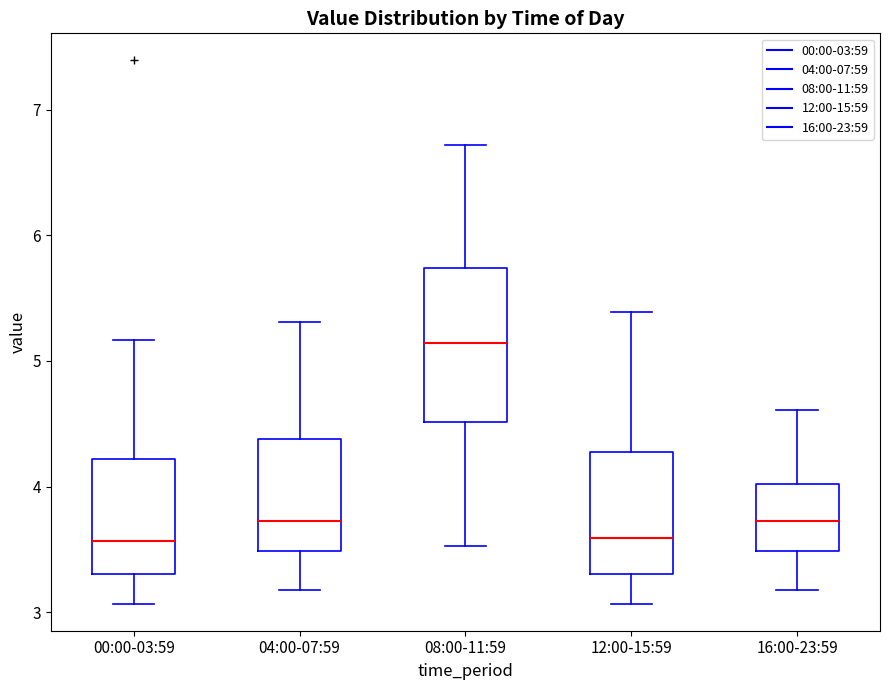

Where does the lower whisker of the box for 04:00-07:59 end on the y-axis? The values are not printed on the chart, so give them approximately, as read against the axis.

3.2